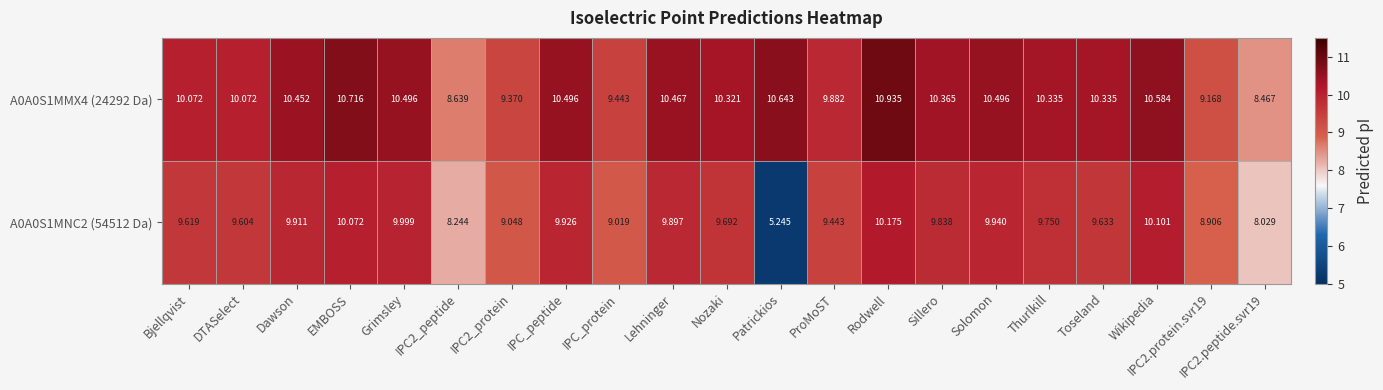

Is the value of A0A0S1MMX4 (24292 Da) at Rodwell greater than the value of A0A0S1MNC2 (54512 Da) at ProMoST?

Yes